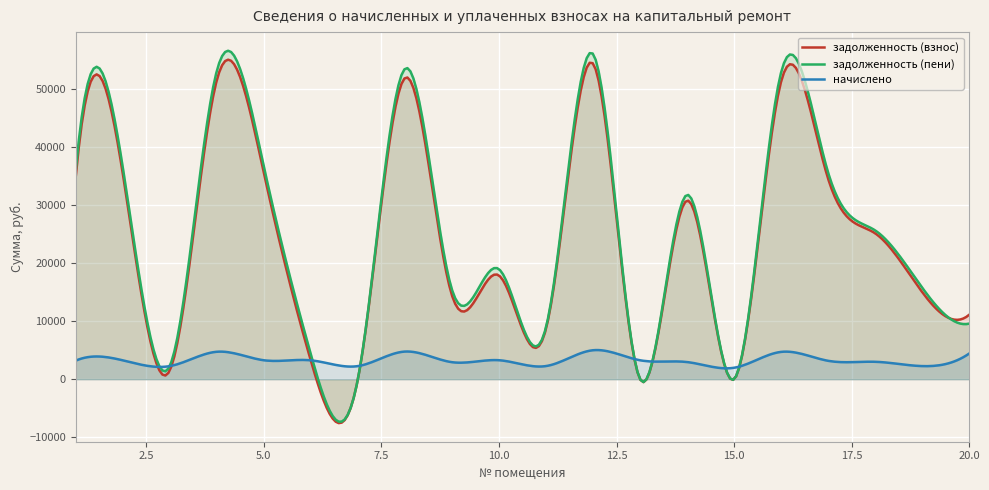

At how many categories does at least one series exceed 48097?

4